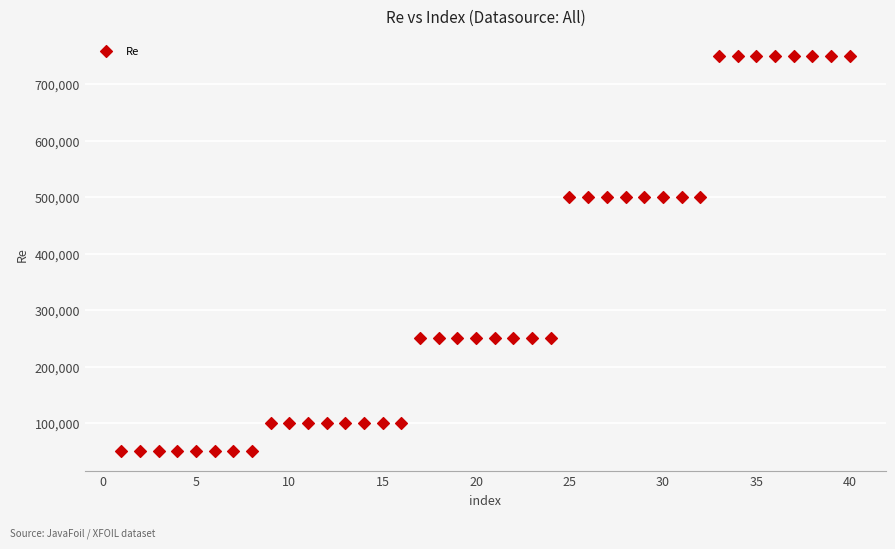

What is the range of X values (max minus min)?

39